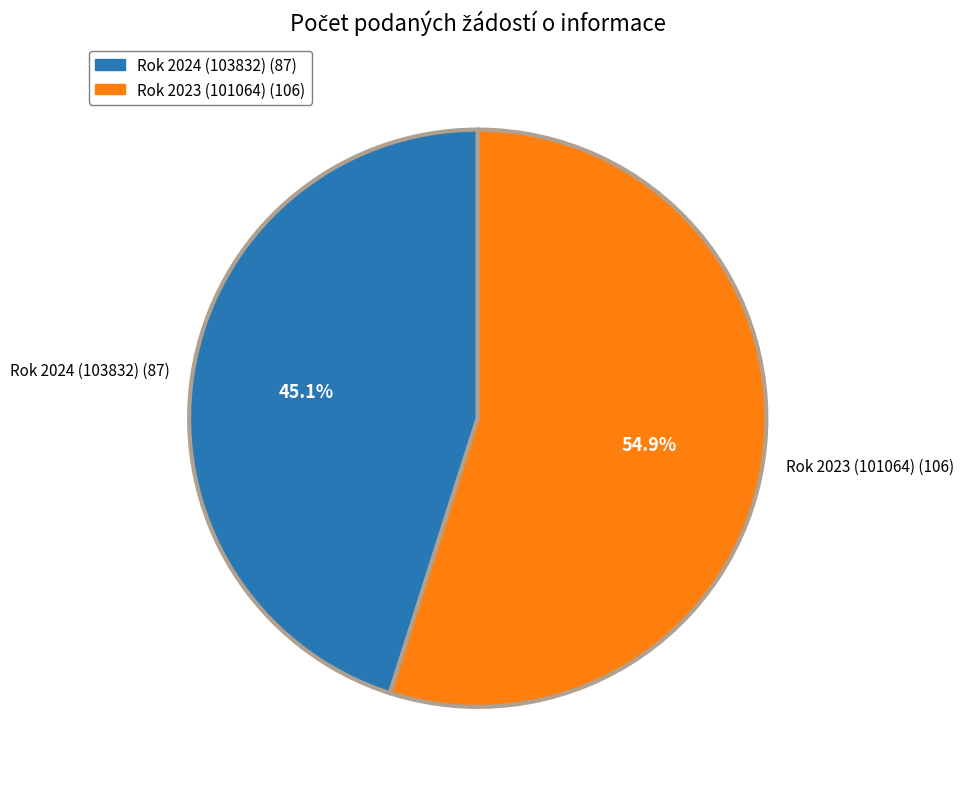

Which slice is the smallest?

Rok 2024 (103832)